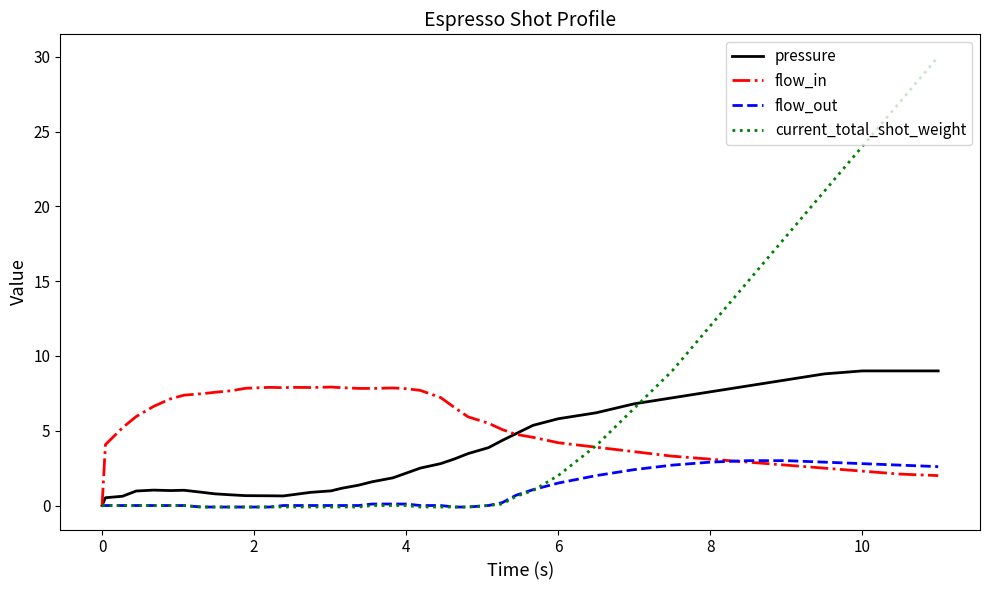

What is the maximum value for current_total_shot_weight?

30.0